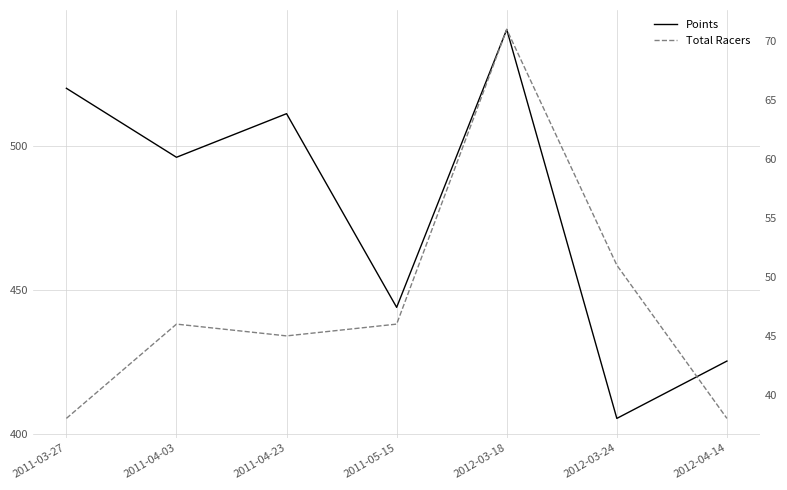

Which series has the largest total across all categories?

Points